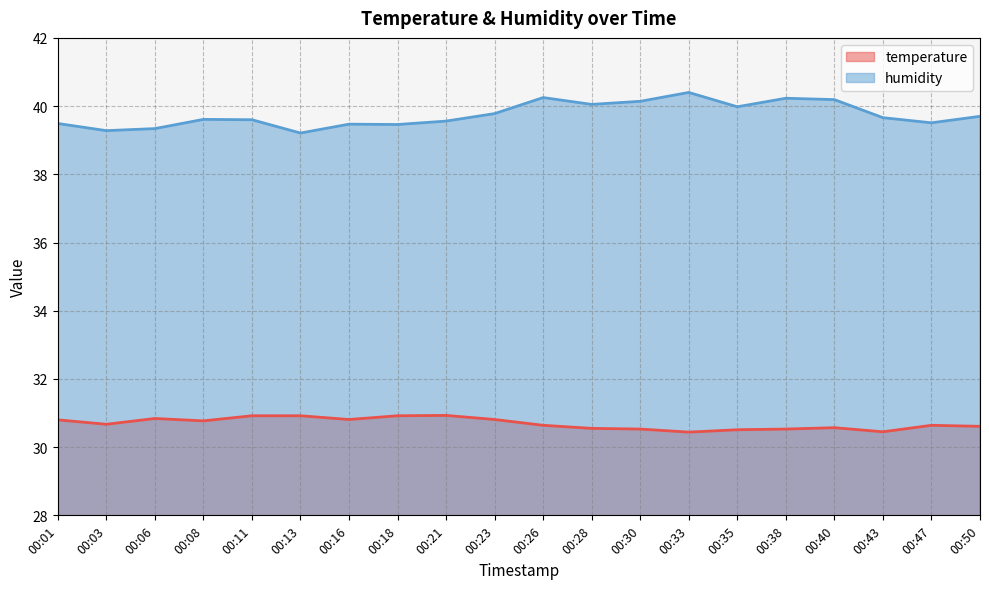

What are all the series names shown in the legend?

temperature, humidity